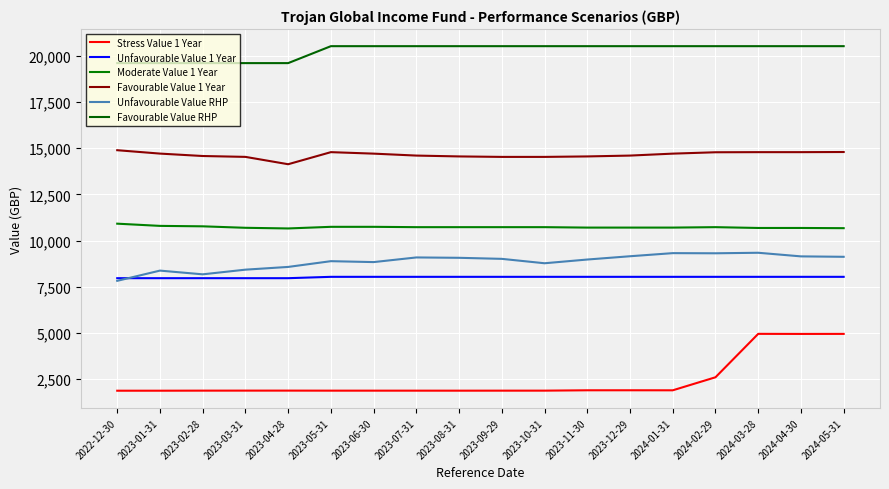

Which category has the lowest value in the Unfavourable Value RHP series?

2022-12-30